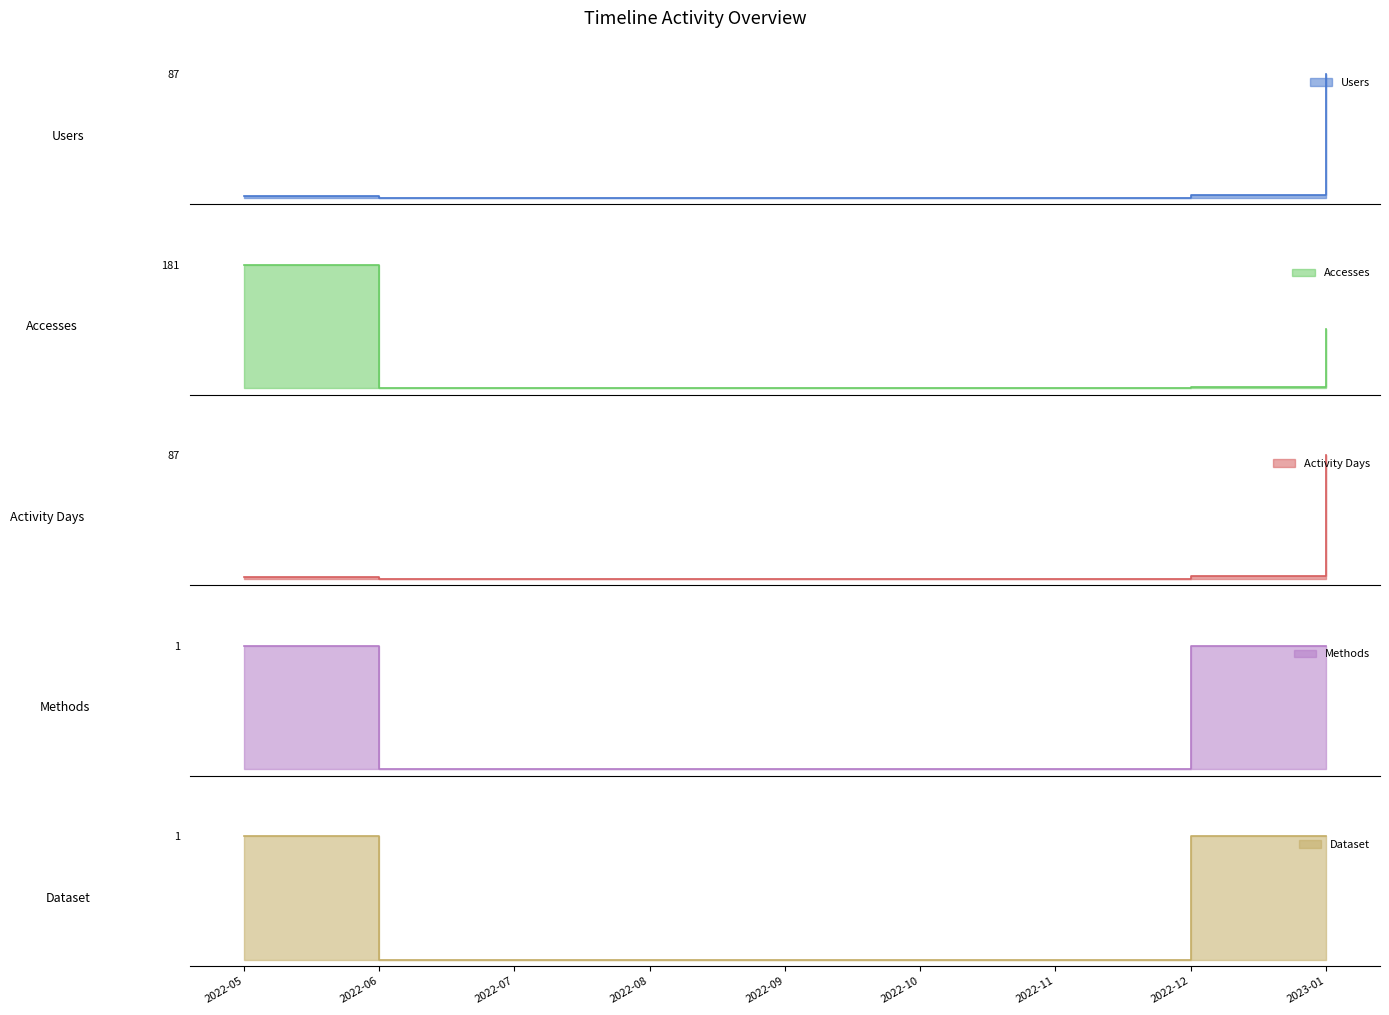

The Methods series shows -1 at 2022-10. True or false?

False